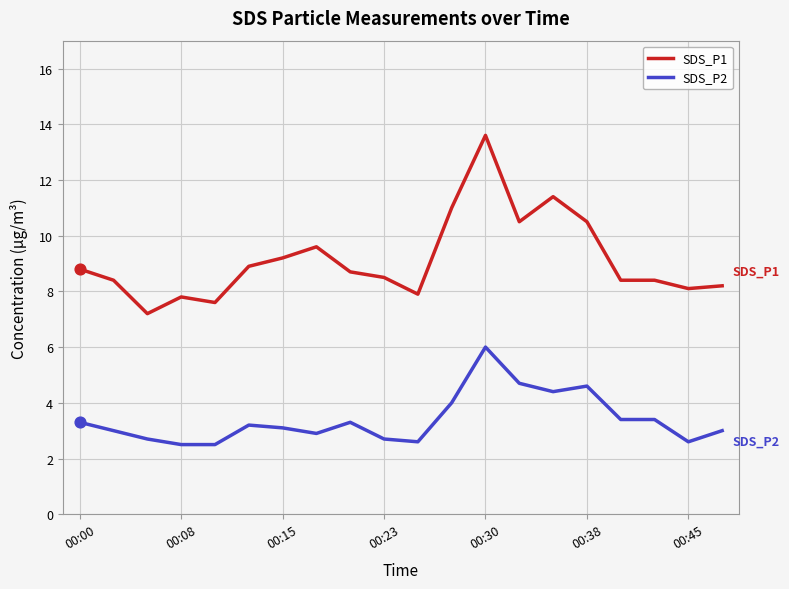

At how many categories does at least one series exceed 3?

20